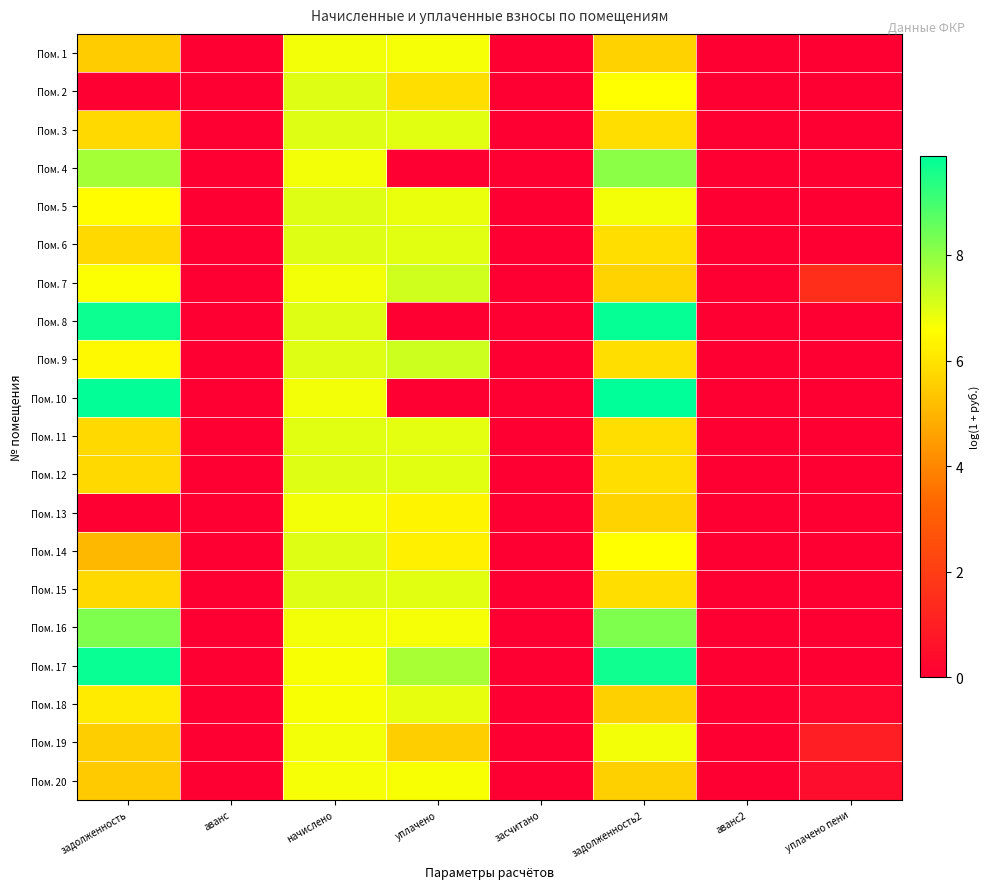

What is the difference between the highest and lowest values at начислено?

0.3